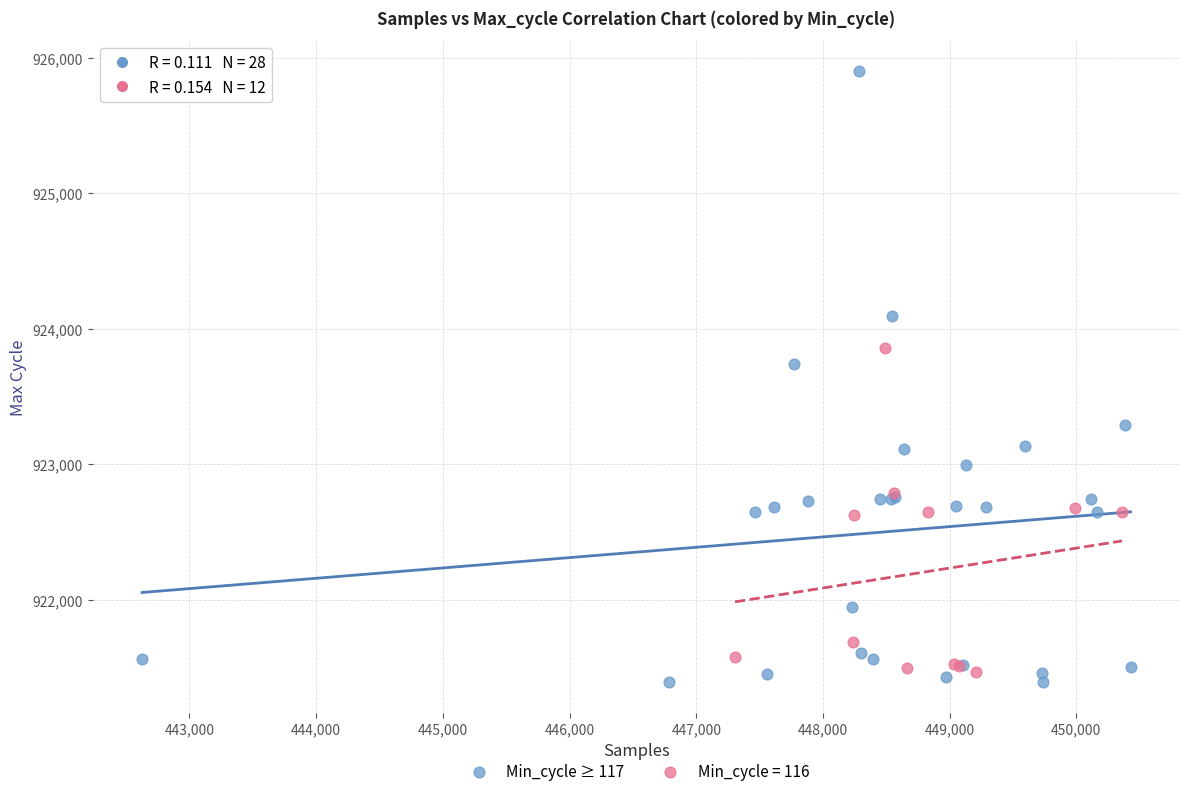

Which series has the largest Y range (max minus min)?

Min_cycle ≥ 117